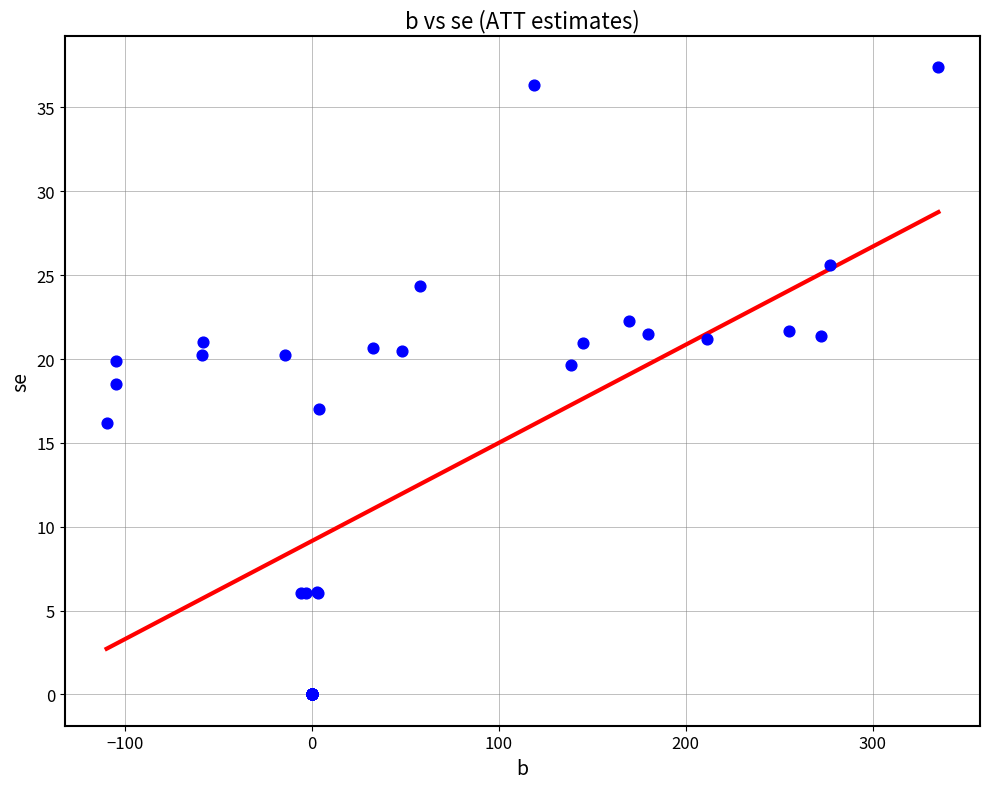

What Y value in the scatter plot is closest to 18?

18.5